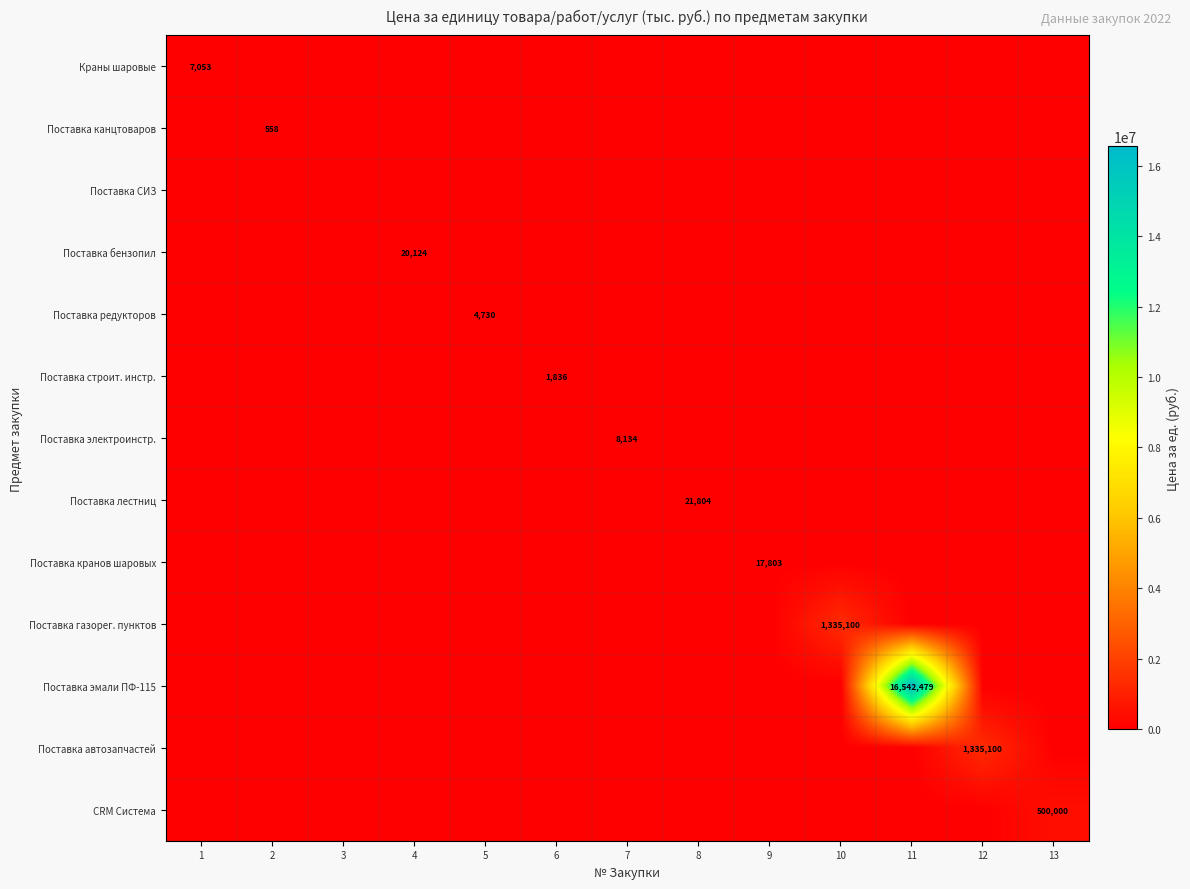

Rank the series by their maximum value, from lowest to highest.

Поставка СИЗ, Поставка канцтоваров, Поставка строит. инстр., Поставка редукторов, Краны шаровые, Поставка электроинстр., Поставка кранов шаровых, Поставка бензопил, Поставка лестниц, CRM Система, Поставка газорег. пунктов, Поставка автозапчастей, Поставка эмали ПФ-115